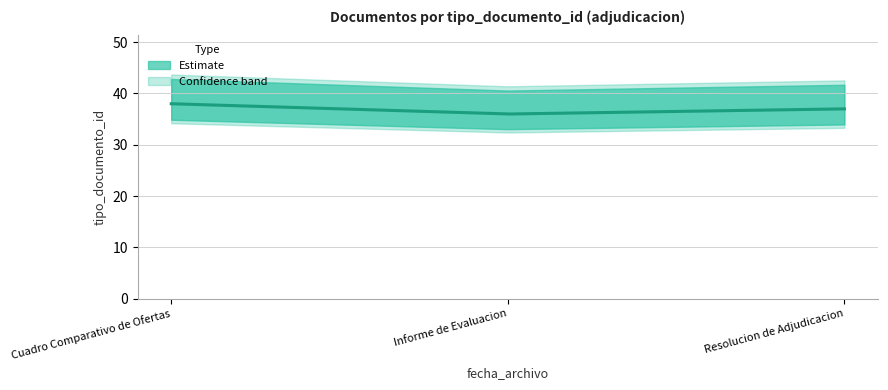

Where does the data first go above 37?

Cuadro Comparativo de Ofertas